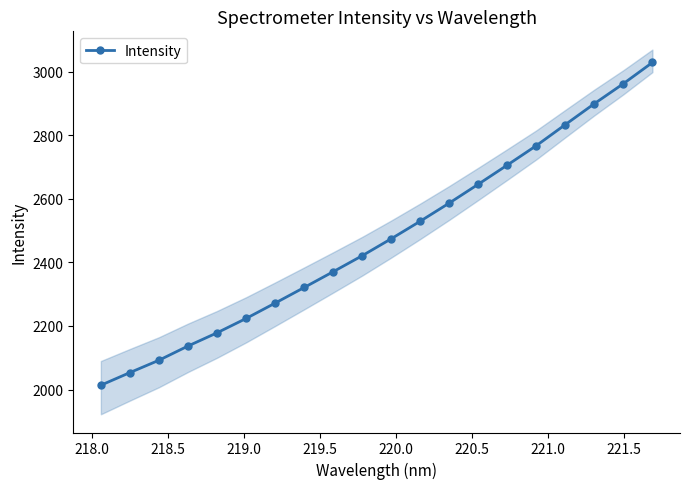

True or false: Intensity has more than 1 points higher than both neighbors.

False